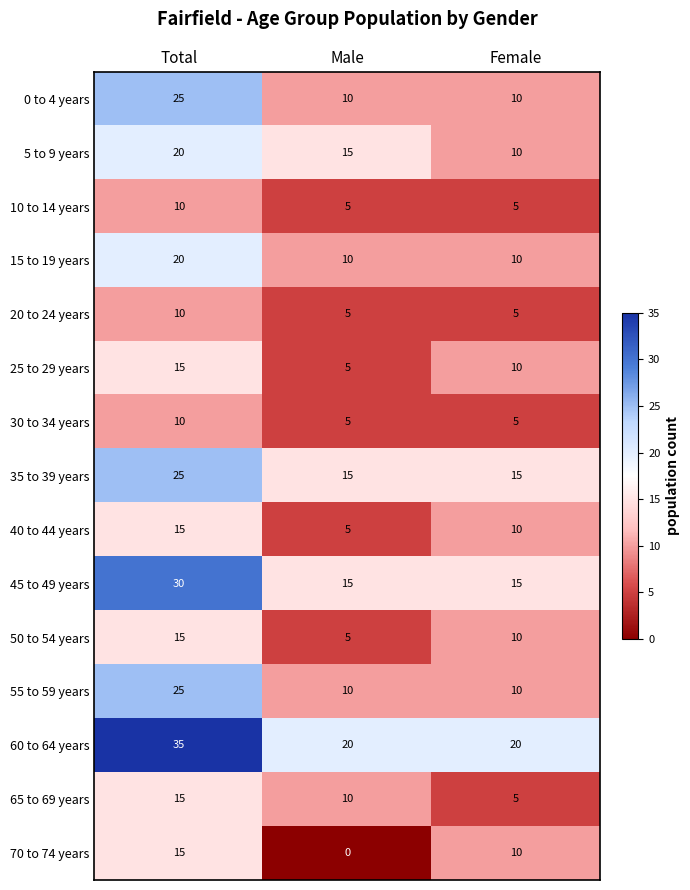

True or false: 55 to 59 years has a value of 10 at Female.

True